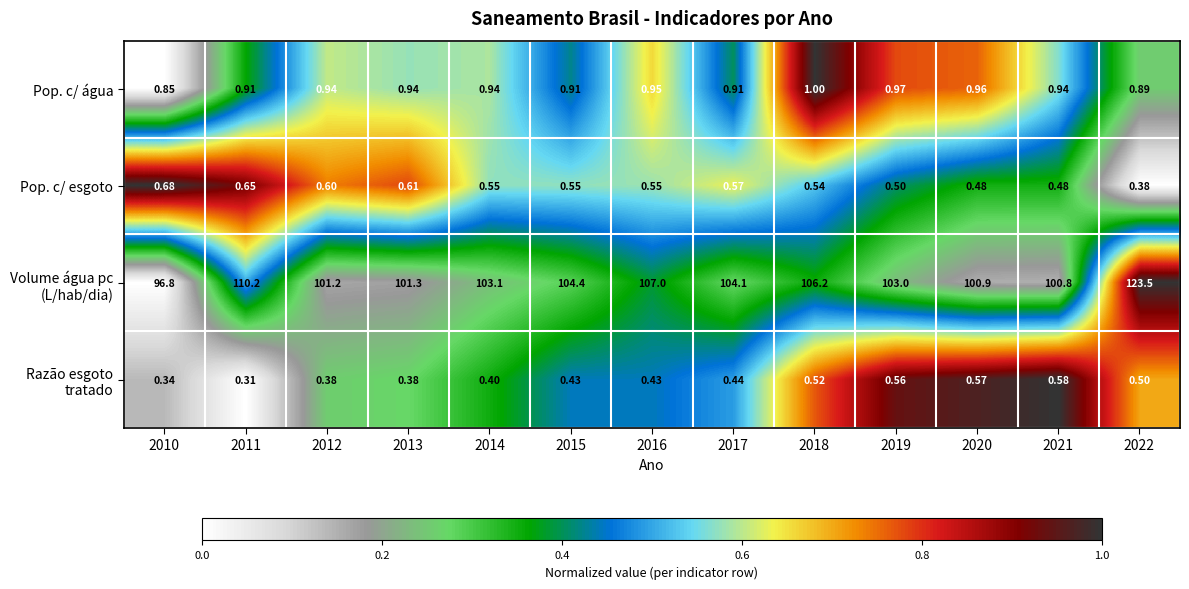

At which category does the chart reach its peak across all series?

2022